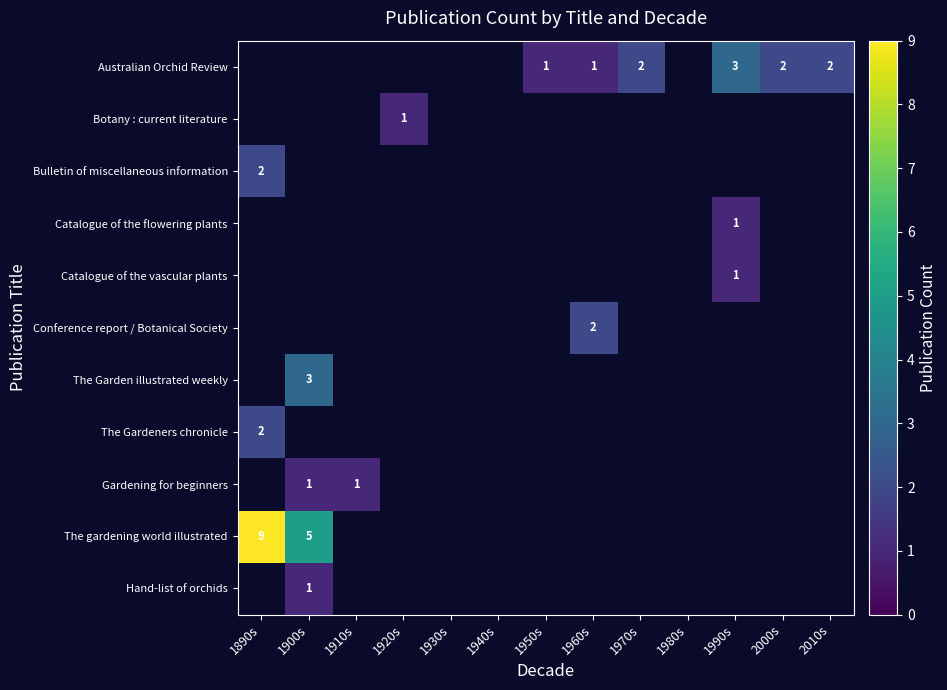

At which label does Bulletin of miscellaneous information reach its peak?

1890s